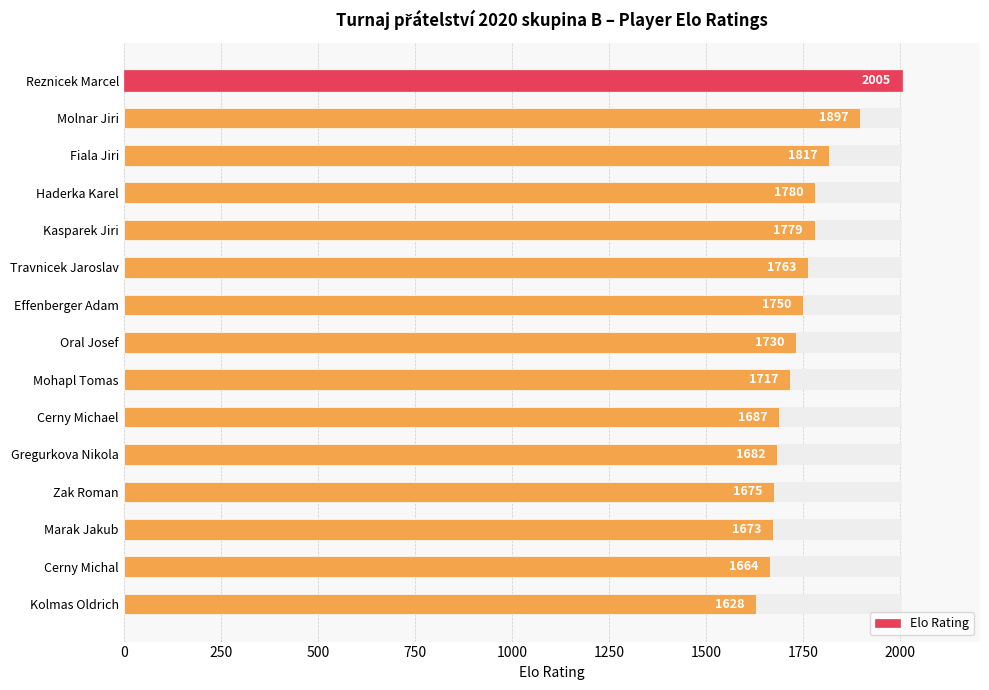

Reading left to right, what are all the values shown in this chart?

2005	1897	1817	1780	1779	1763	1750	1730	1717	1687	1682	1675	1673	1664	1628